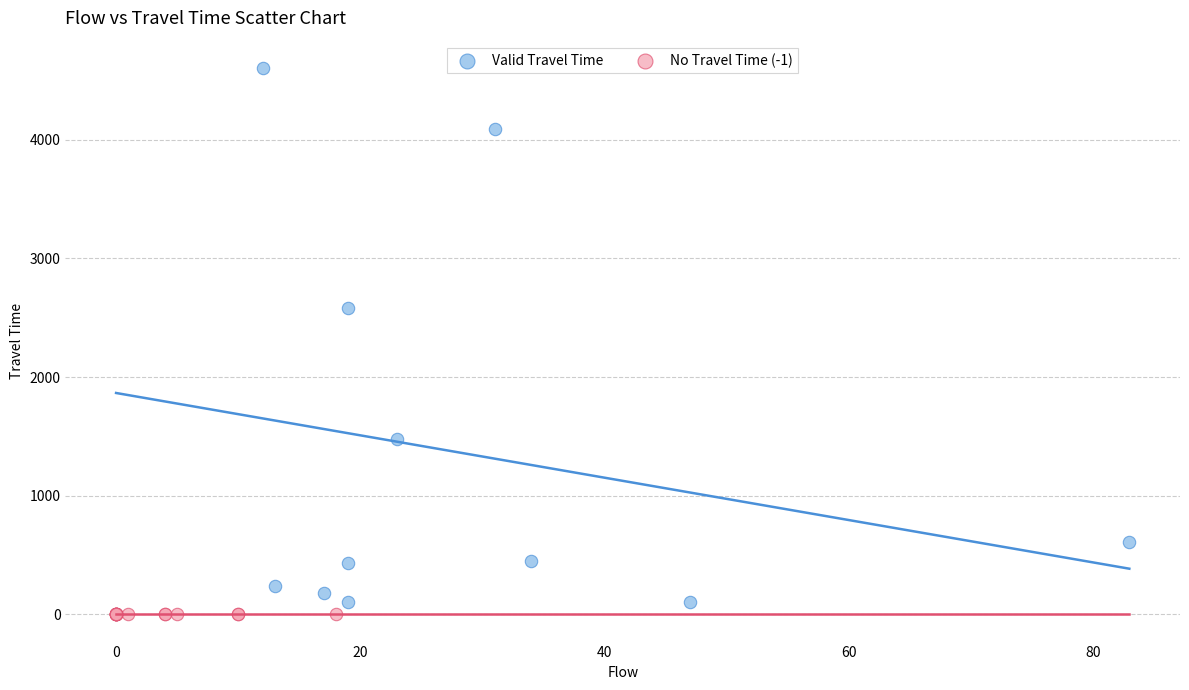

What are all the series names shown in the legend?

Valid Travel Time, No Travel Time (-1)